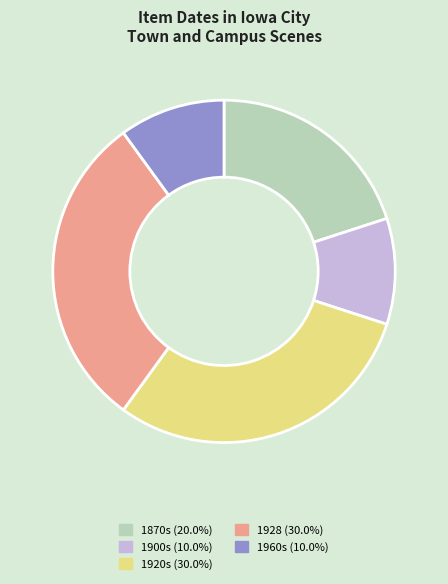

Is there a majority slice in this chart?

No